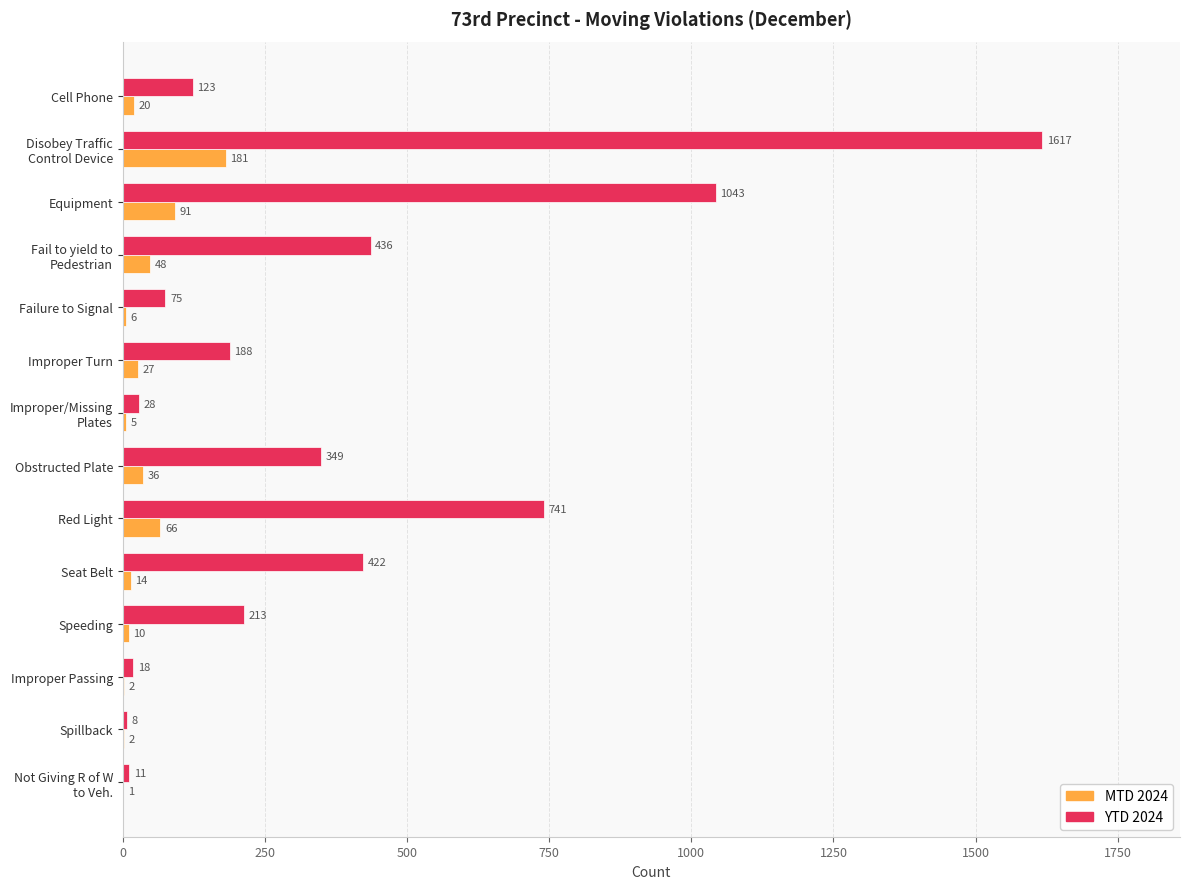

What are all the series names shown in the legend?

MTD 2024, YTD 2024